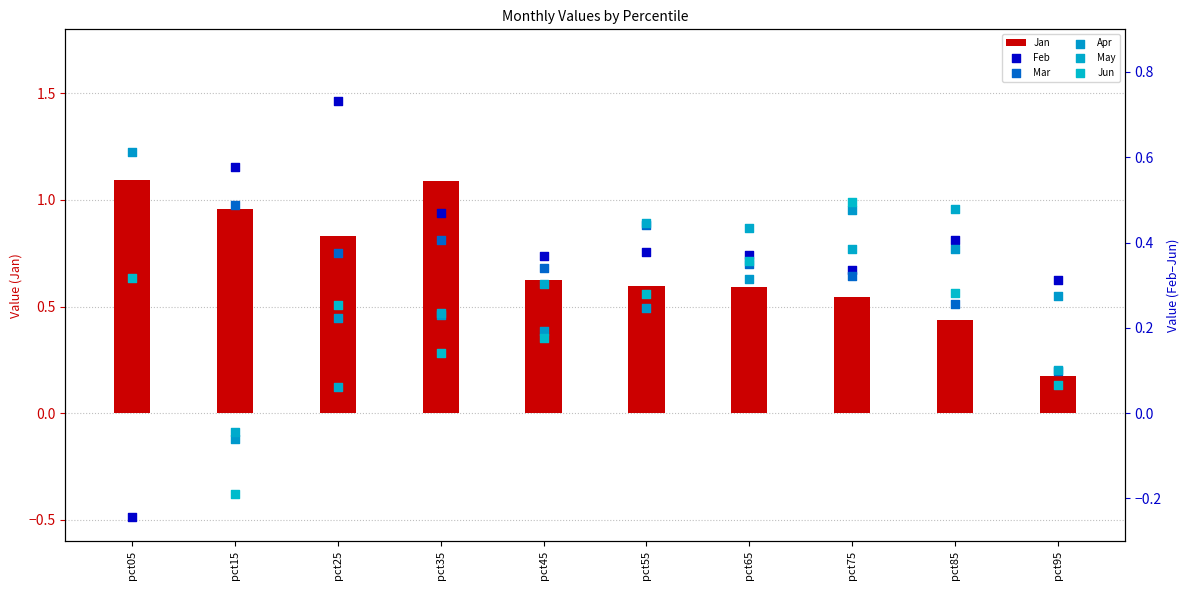

What is the total value across all series at pct45?

2.0